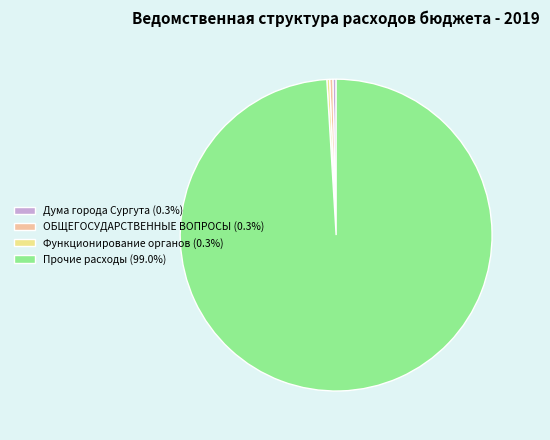

Does Дума города Сургута (0.3%) represent more than half of the total?

No